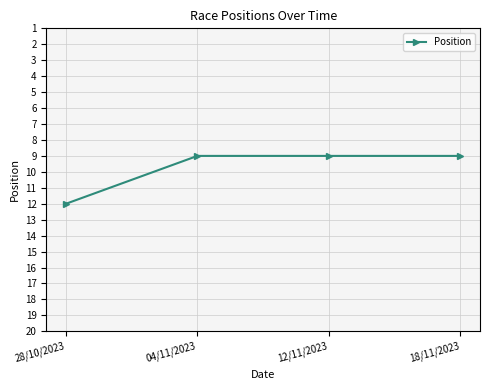

What is the label of the 2nd point from the right?

12/11/2023